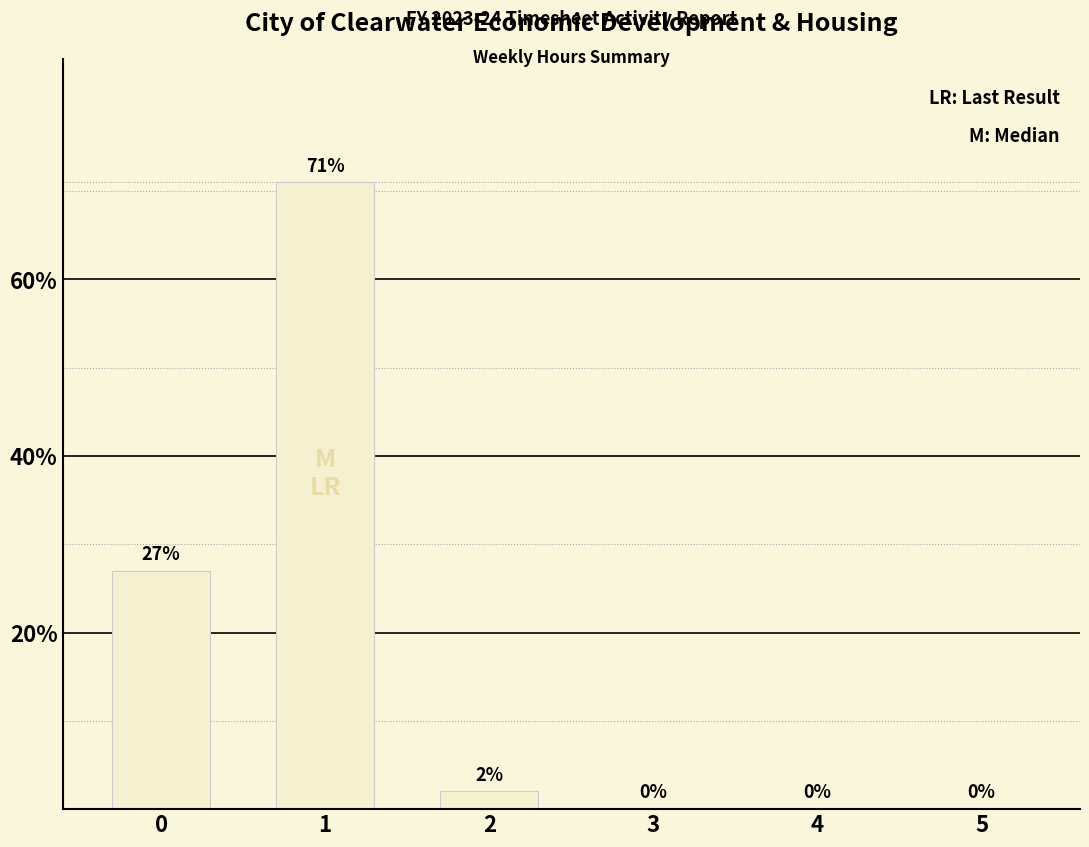

Reading right to left, transcribe all the data shown in this chart.

5=0	4=0	3=0	2=2	1=71	0=27